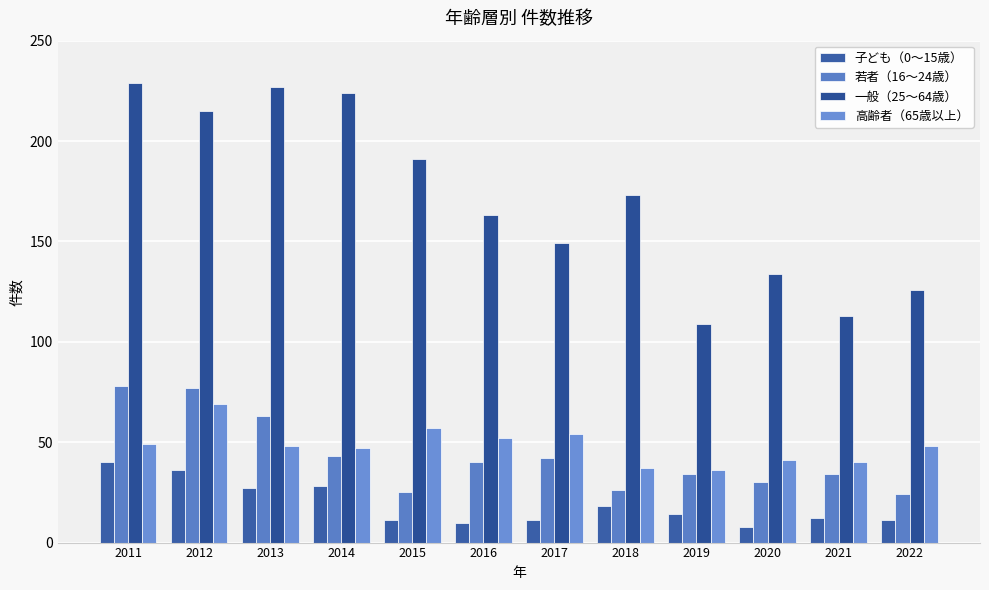

Is the value of 若者（16～24歳） at 2017 greater than the value of 子ども（0～15歳） at 2015?

Yes